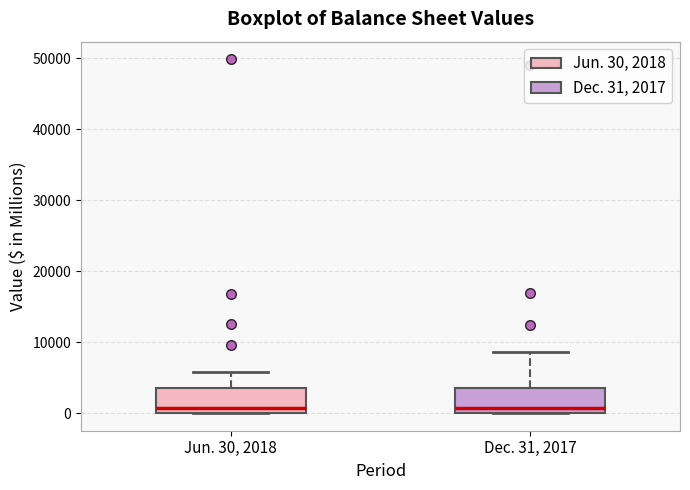

Reading left to right, read every box against the y-axis: the position of its median line, the range the box covers, and the ends of its whiskers. The values are not printed on the chart, so give them approximately, as read against the axis.

Jun. 30, 2018: median 1000, box 0 to 3000, whiskers 0 to 6000
Dec. 31, 2017: median 1000, box 0 to 4000, whiskers 0 to 9000